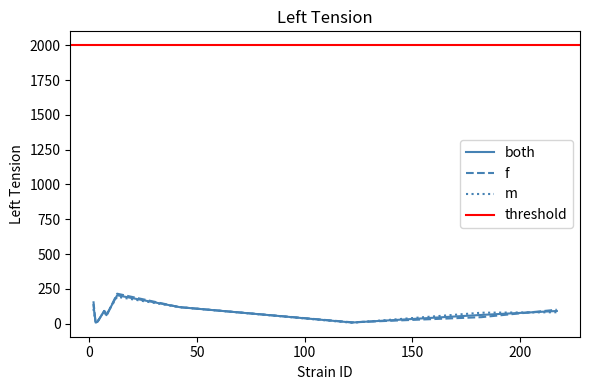

How many data points in mean_both are above 91?

5